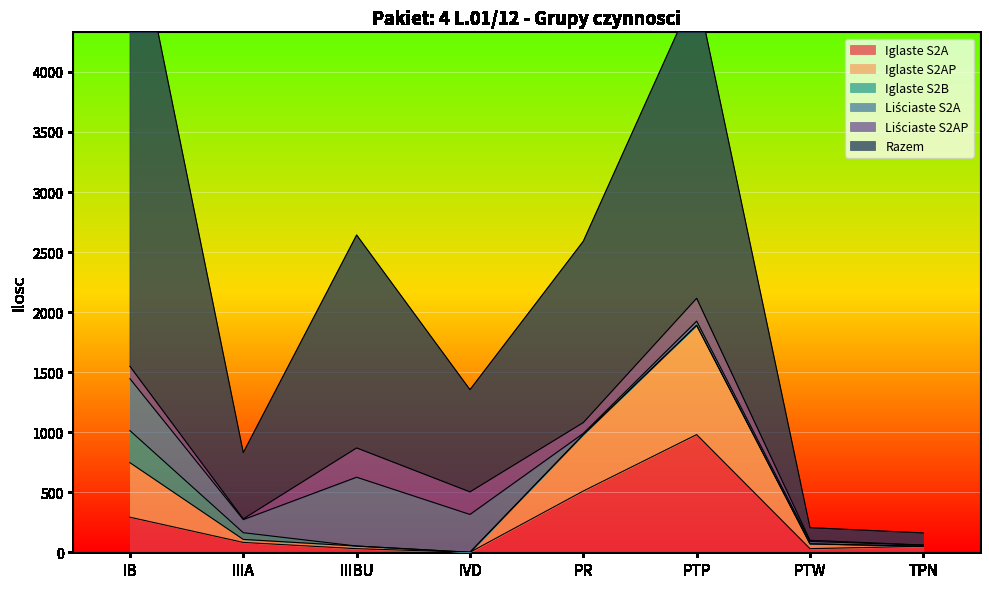

The value of Iglaste S2AP at IIIBU is 12. True or false?

False